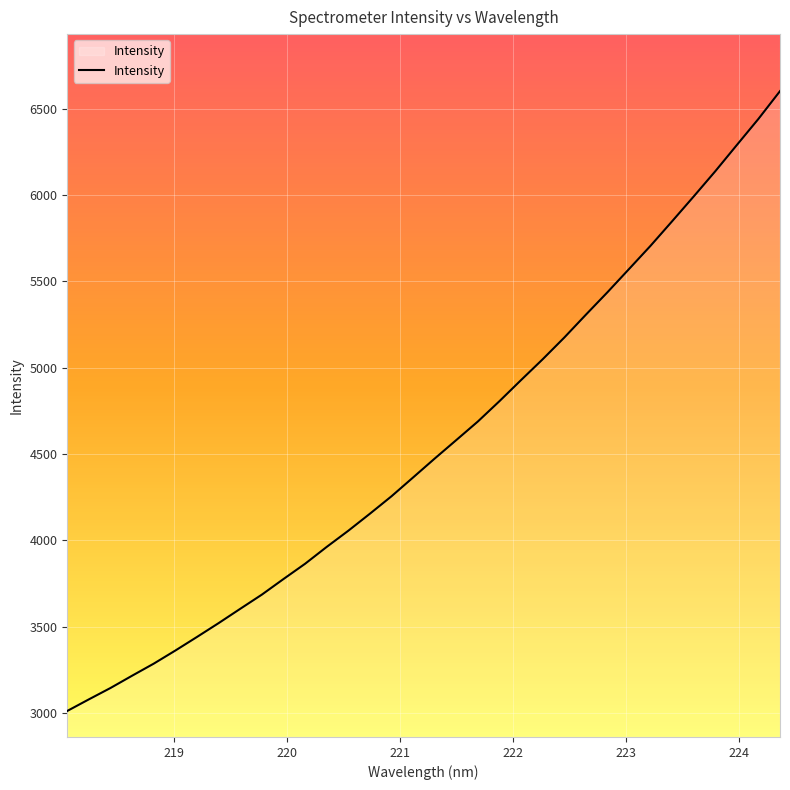

What is the greatest value displayed?

6600.7